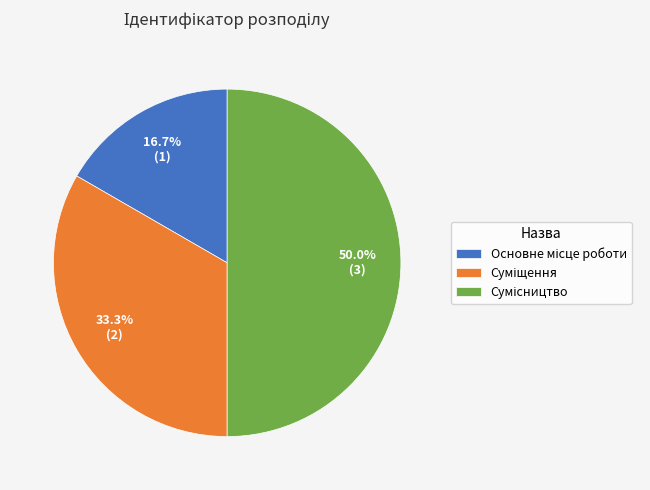

Does Суміщення represent more than half of the total?

No